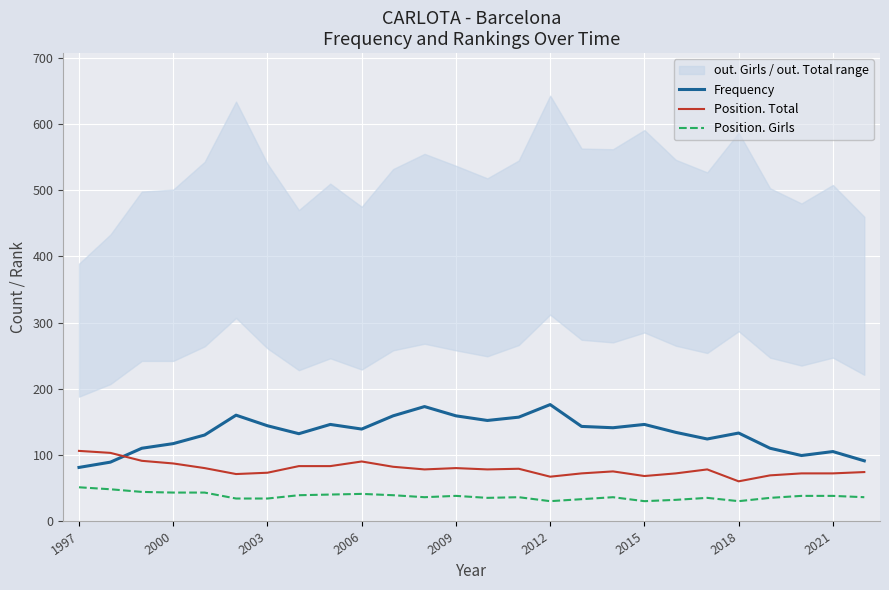

What is the maximum value for Position. Girls?

51